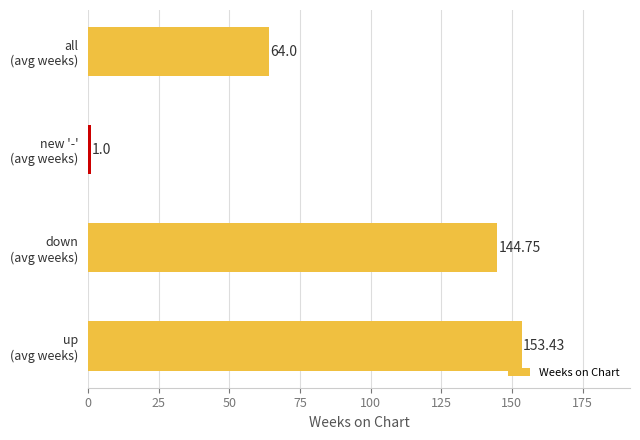

What is the sum of all values?

363.2